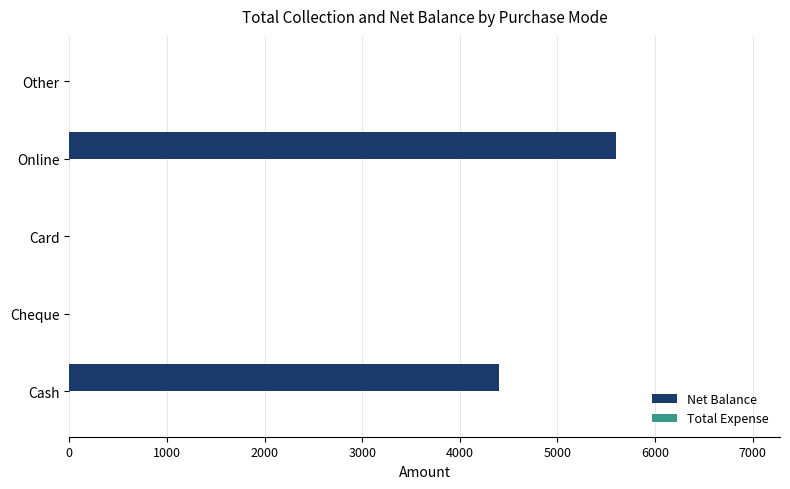

At which label is the value closest to 2800?

Cash